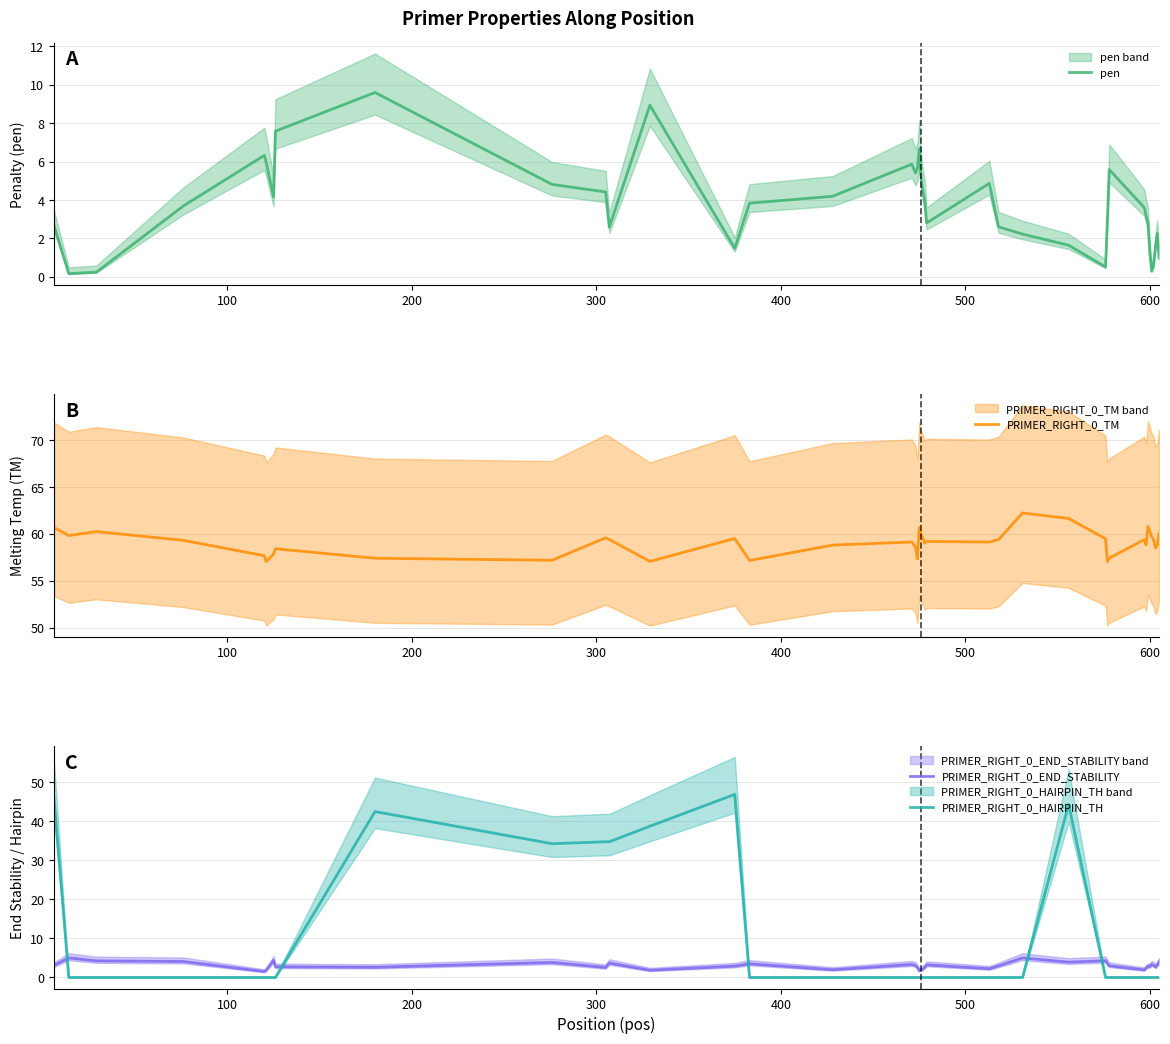

True or false: PRIMER_RIGHT_0_HAIRPIN_TH and pen cross at least once.

True